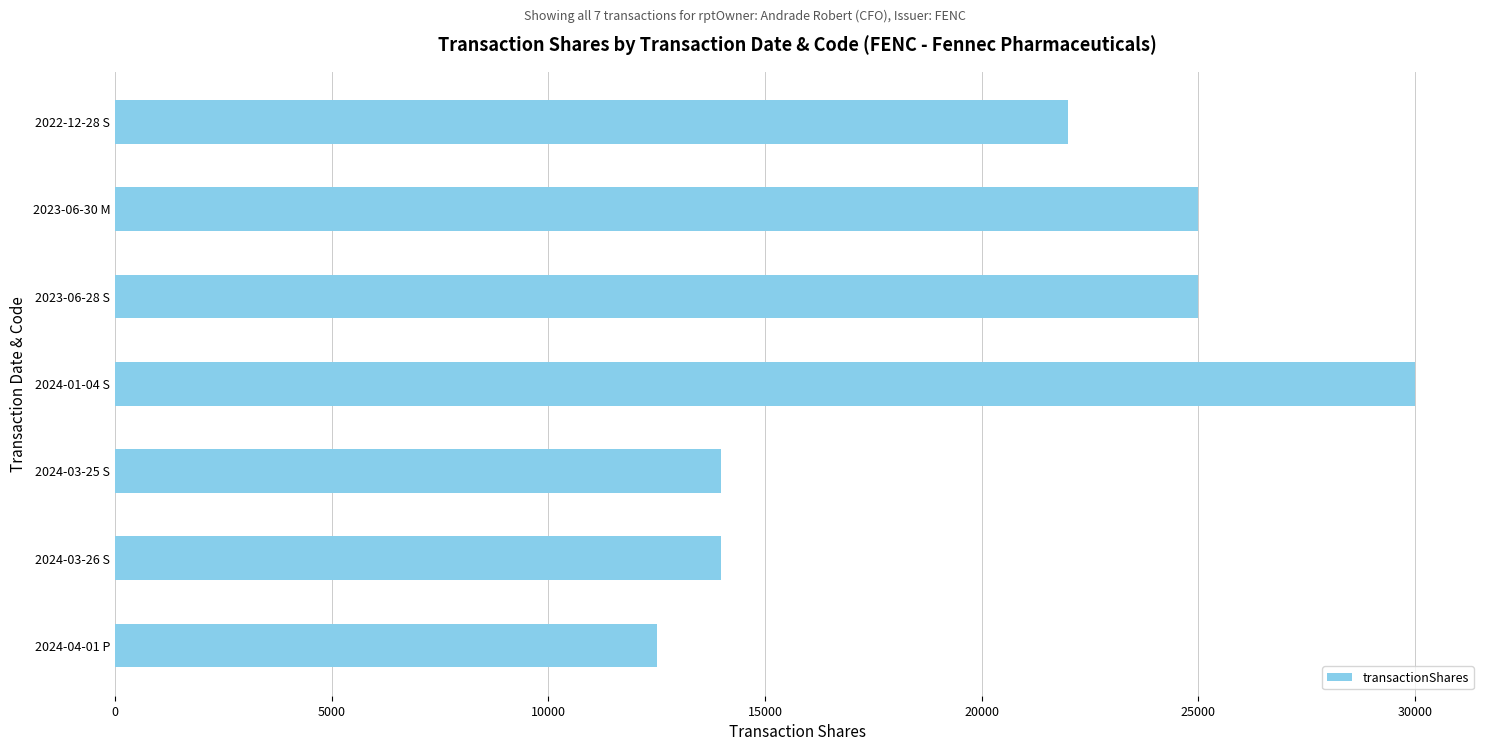

Reading bottom to top, extract all data points from this chart.

2024-04-01 P=12500	2024-03-26 S=13975	2024-03-25 S=13975	2024-01-04 S=30000	2023-06-28 S=25000	2023-06-30 M=25000	2022-12-28 S=22000